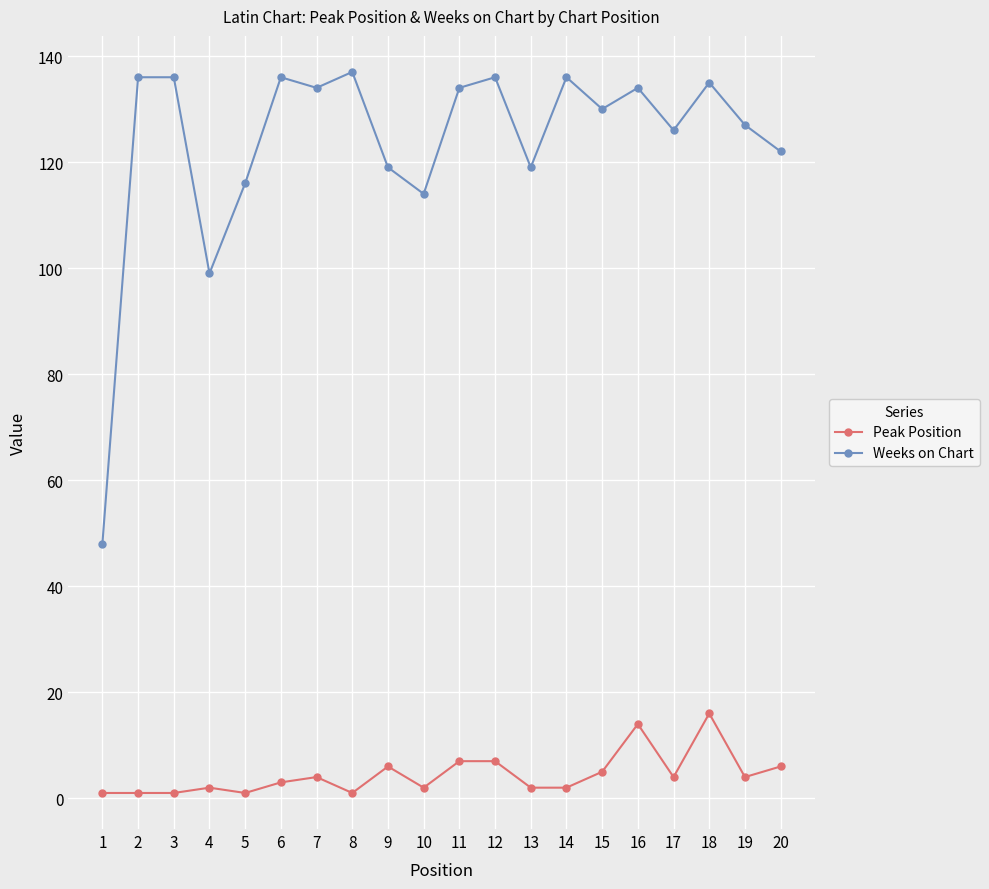

List the series in order of their overall mean, lowest first.

Peak Position, Weeks on Chart